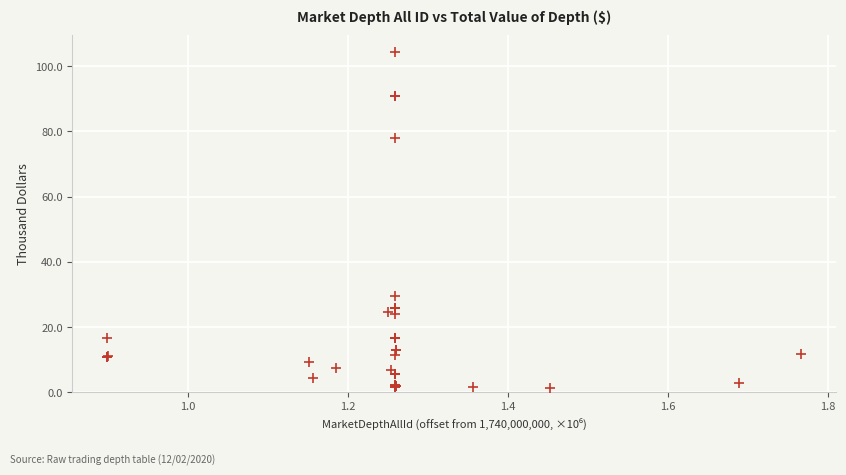

What Y value in the scatter plot is closest to 52?

29.4